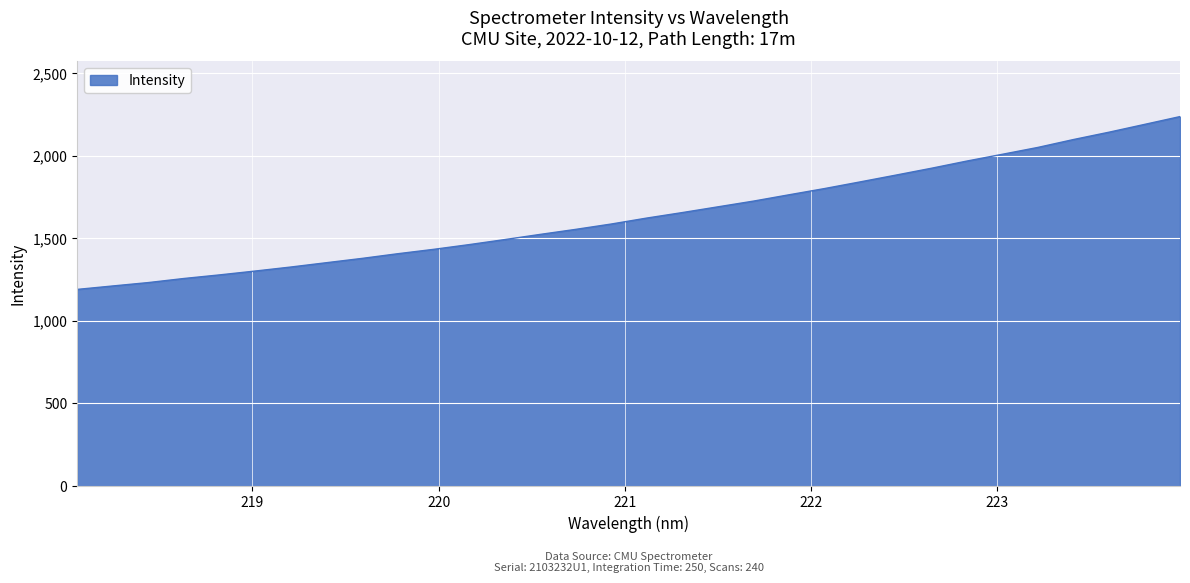

What is the greatest value displayed?

2237.8